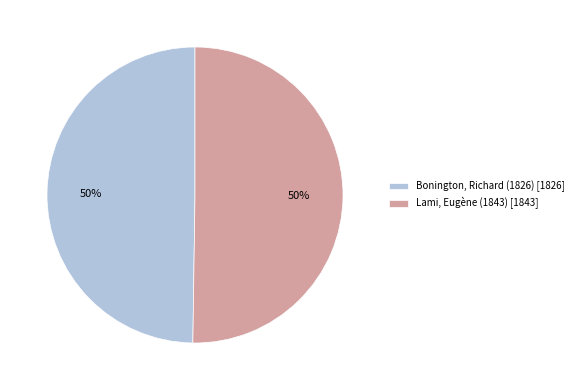

The Bonington, Richard (1826) slice represents 50% of the pie. True or false?

True